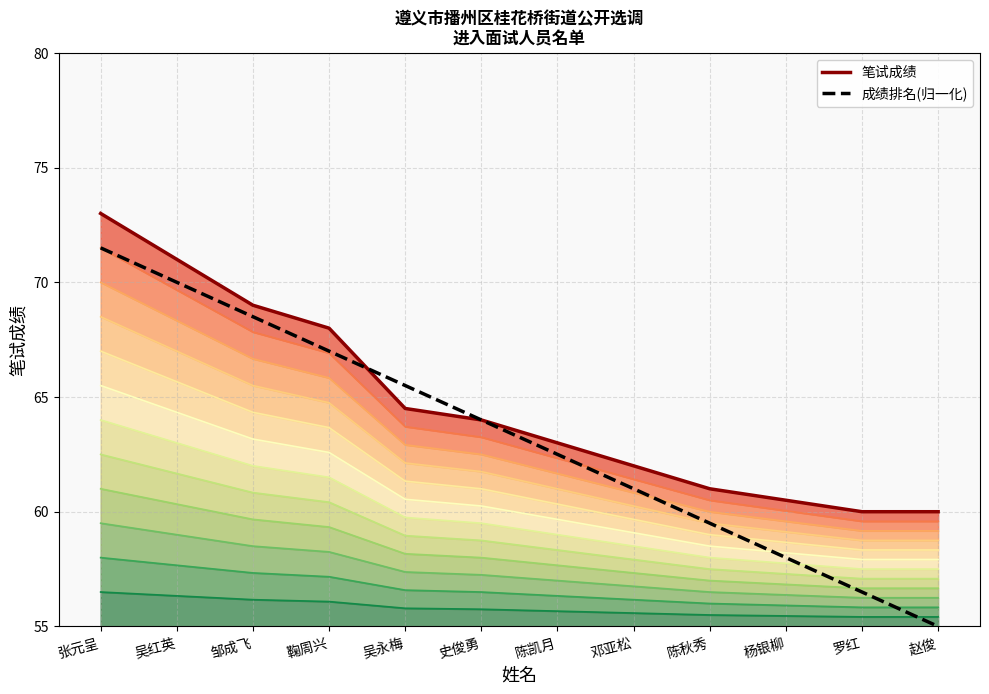

Between 陈秋秀 and 吴红英, which is larger?

吴红英